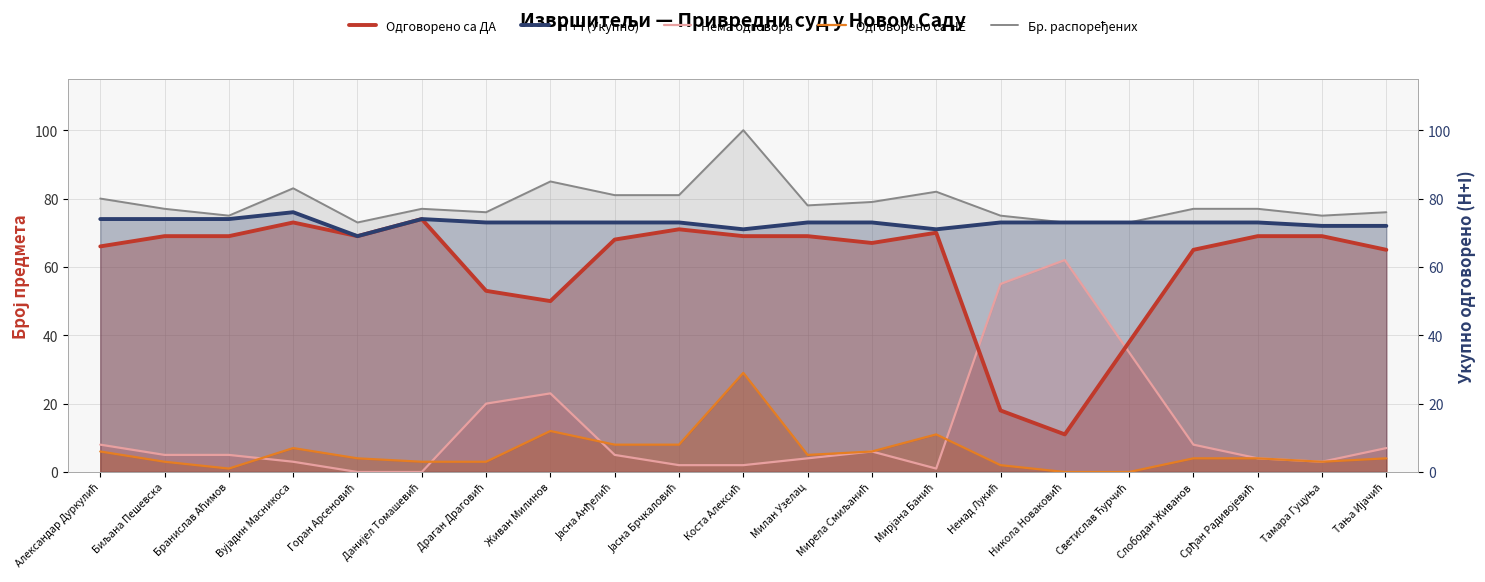

Where does the Нема одговора series first go above 5?

Александар Дуркулић